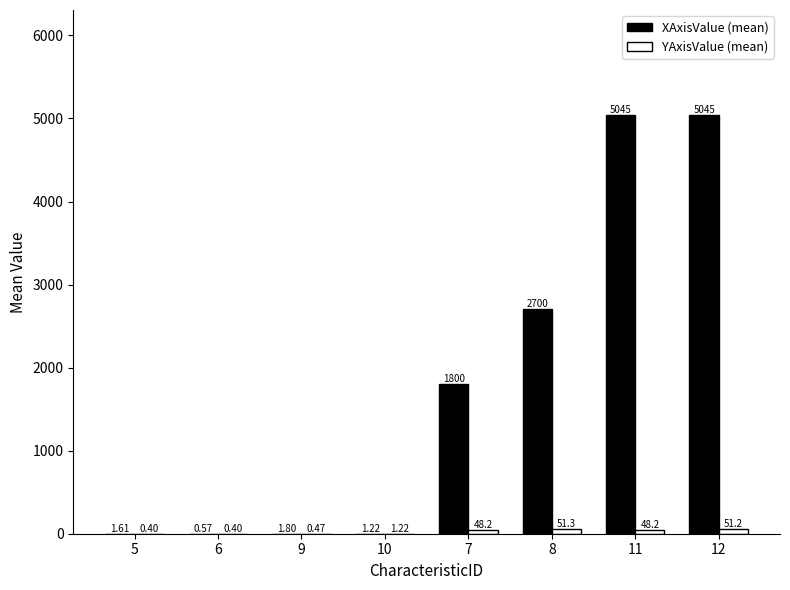

How many groups of bars are there?

8